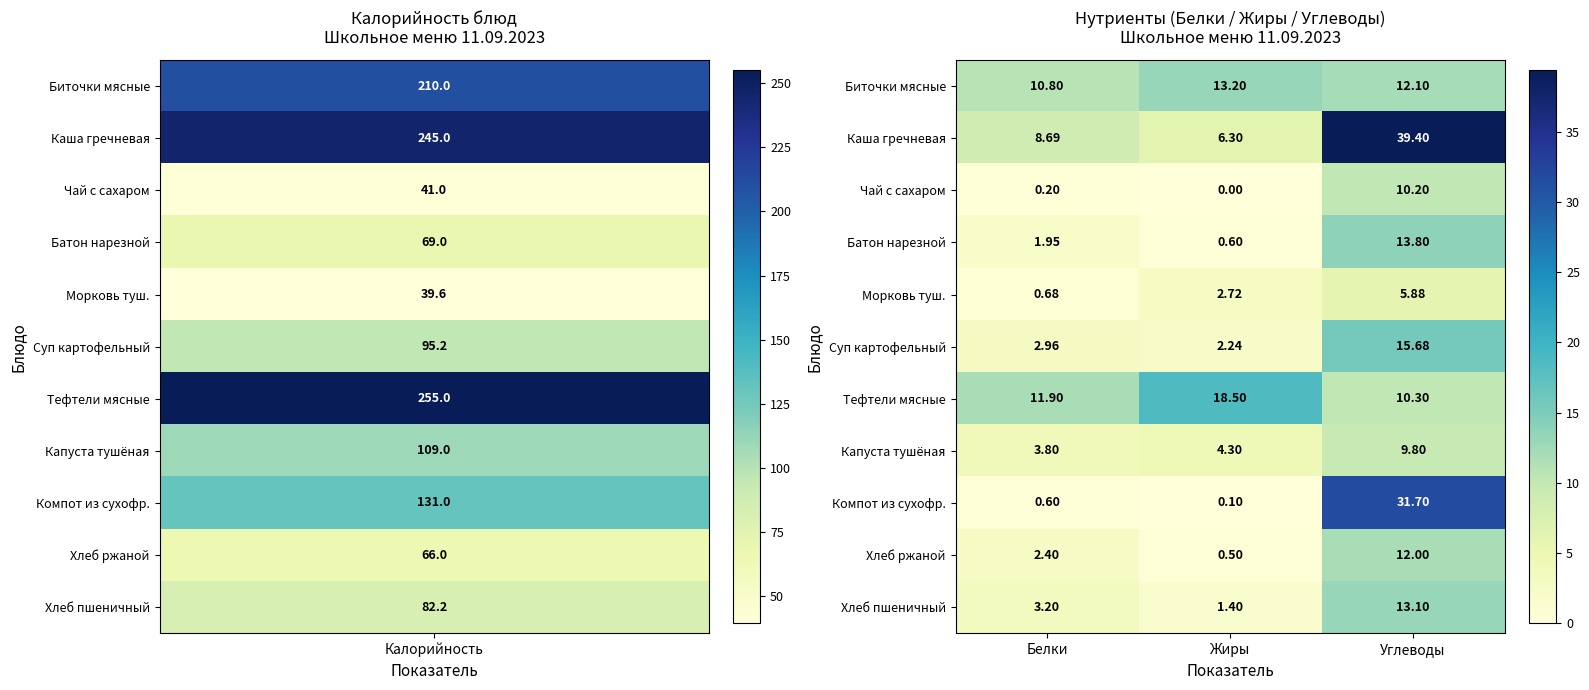

Between Белки and Углеводы, which series saw the biggest shift?

Компот из сухофр.